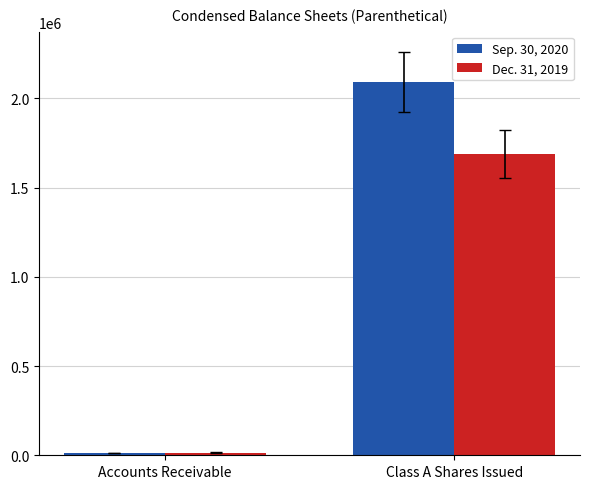

At how many categories does at least one series exceed 1850936?

1